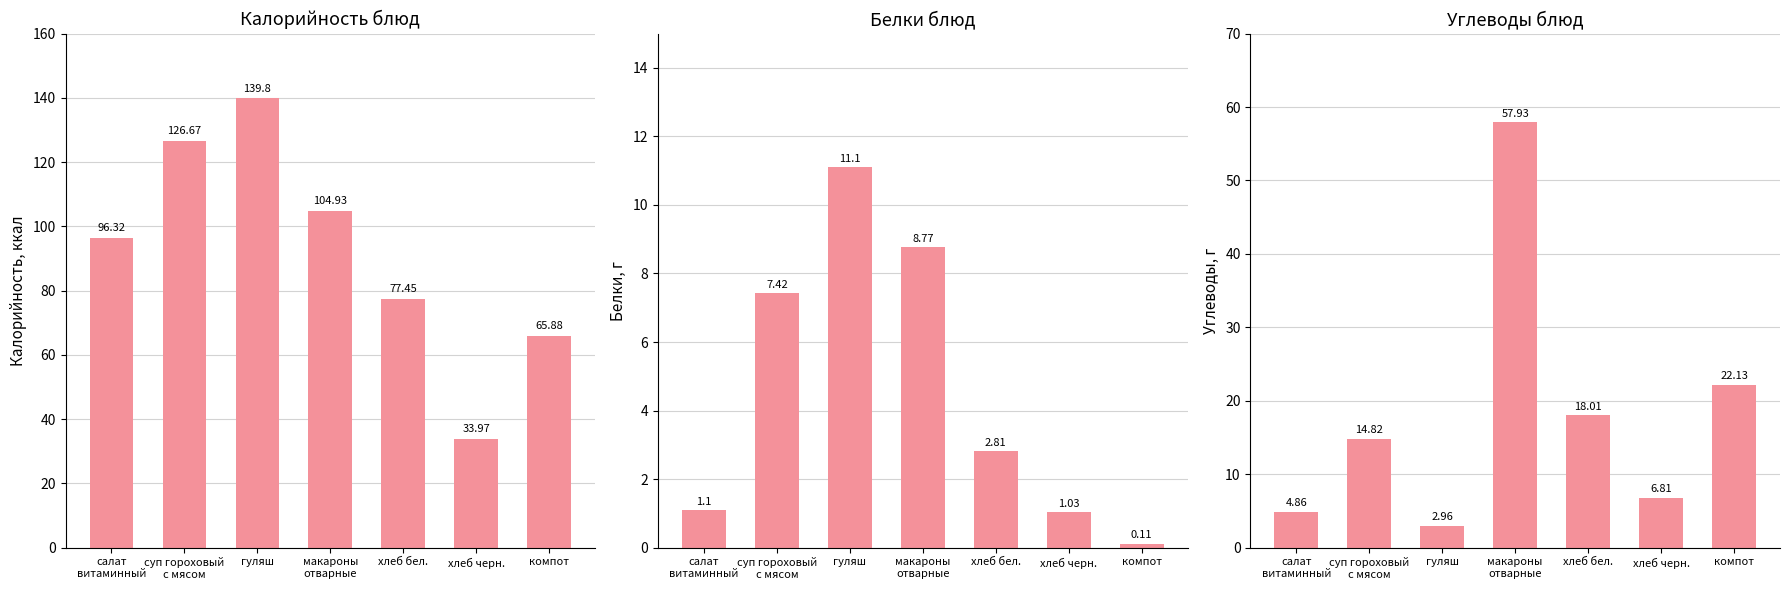

What is the spread (max minus min) of values at суп гороховый
с мясом?

119.2